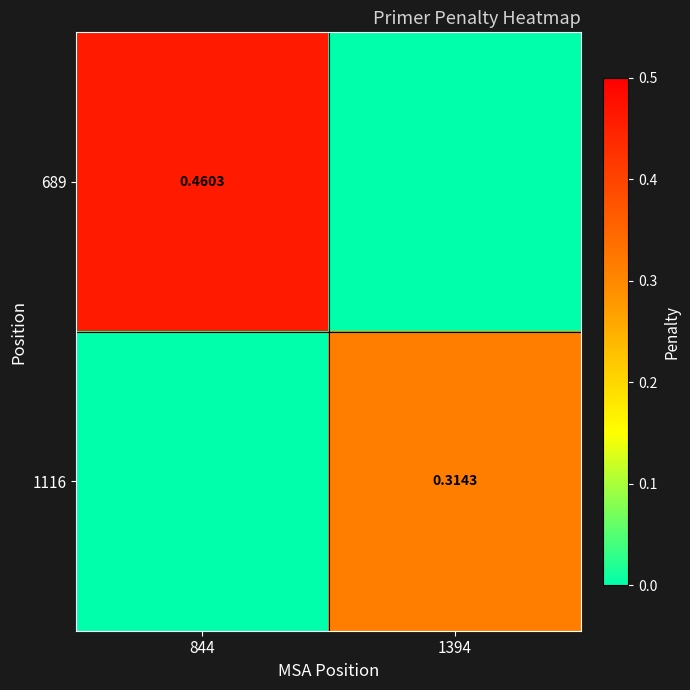

At which label is 1116 closest to 0?

844